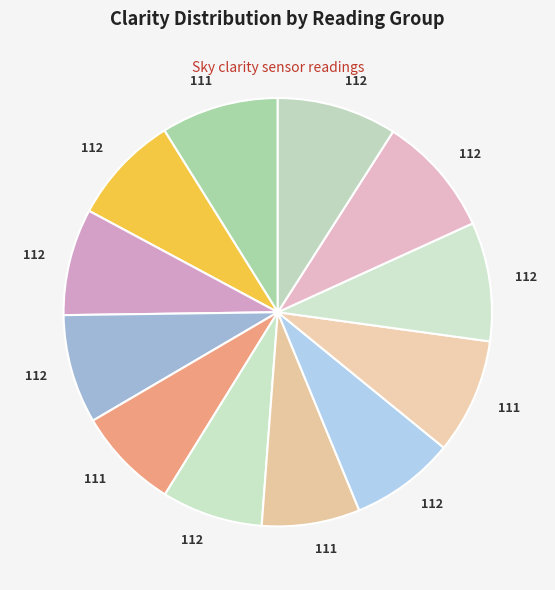

To the nearest percent, what is the difference between the largest and smallest slice percentages?

2%